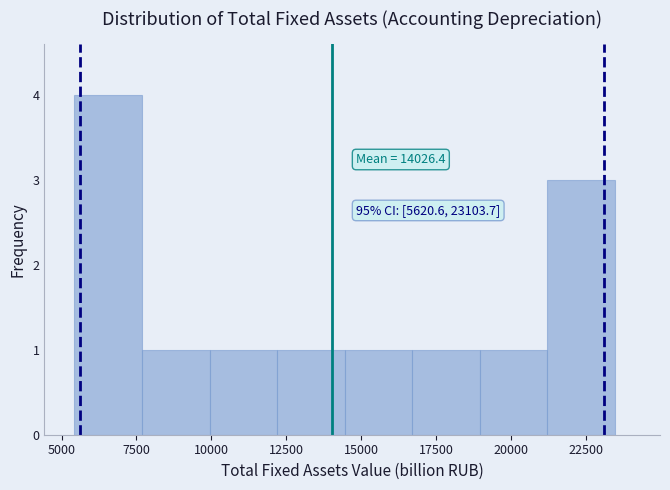

Over which range of the x-axis is the bar tallest?

5500 to 7500